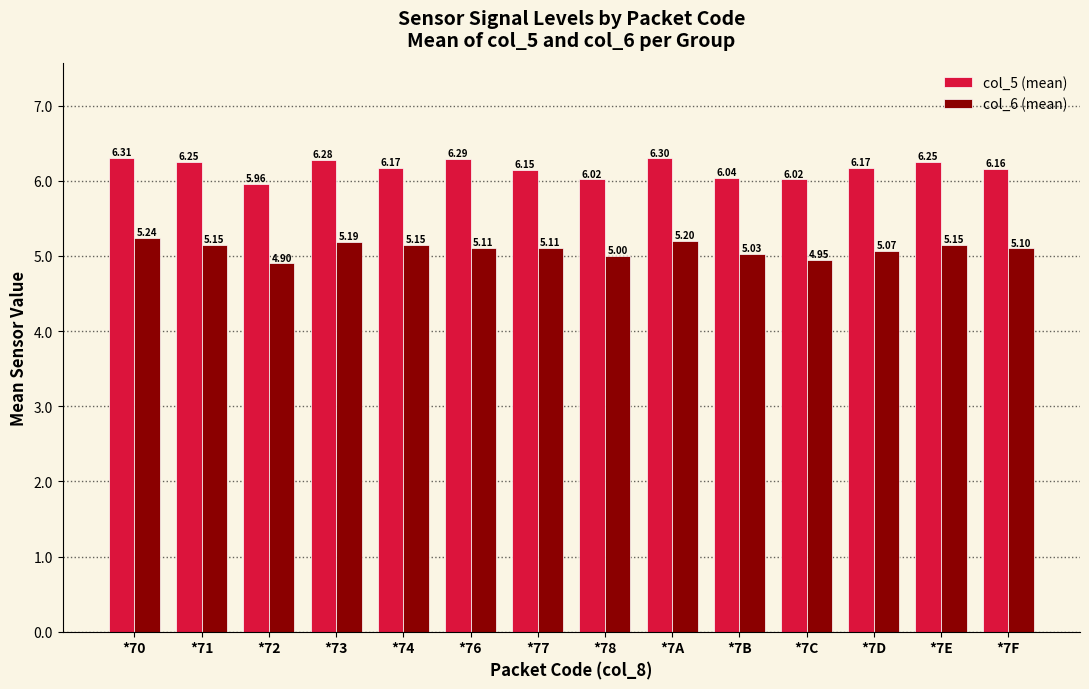

What is the sum of all col_5 (mean) values?

86.4